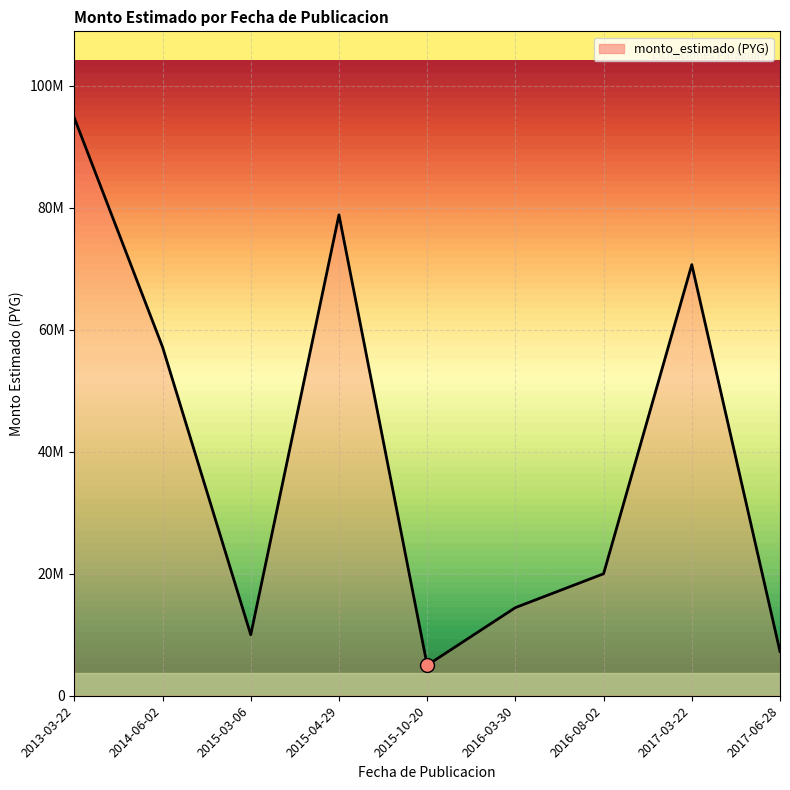

Does the chart display data point markers on the line(s)?

No